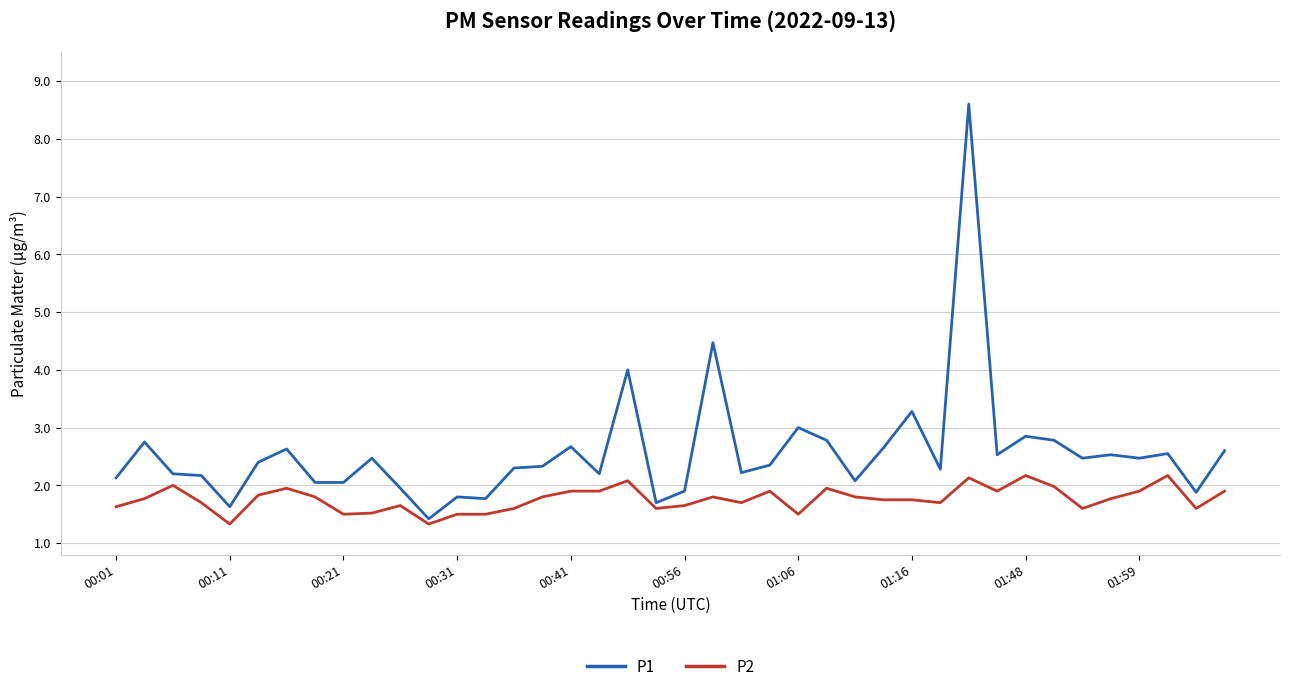

What is the minimum value shown in the chart?

1.3